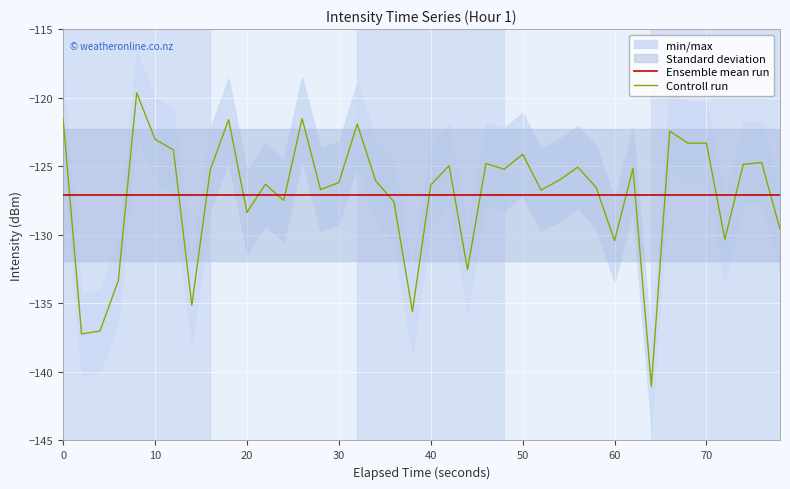

True or false: Controll run and Ensemble mean run intersect in this chart.

True